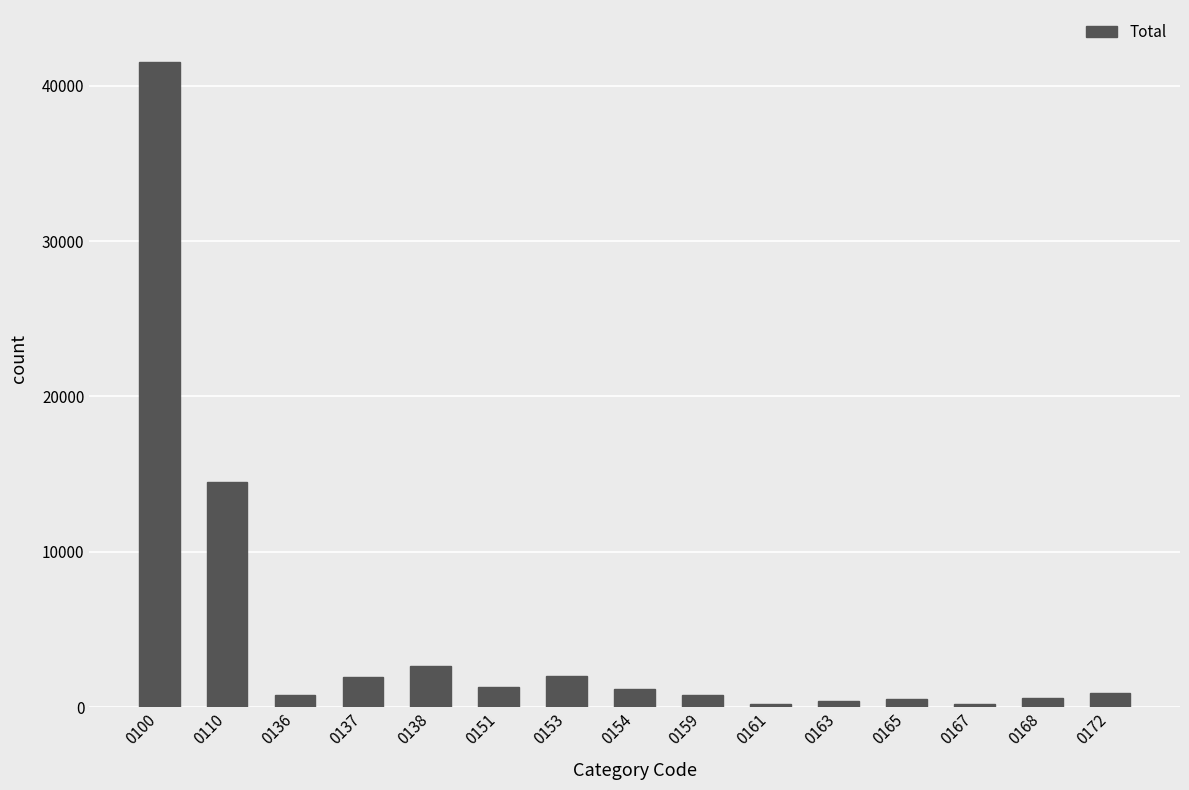

What is the difference between the maximum and second lowest values?

41341